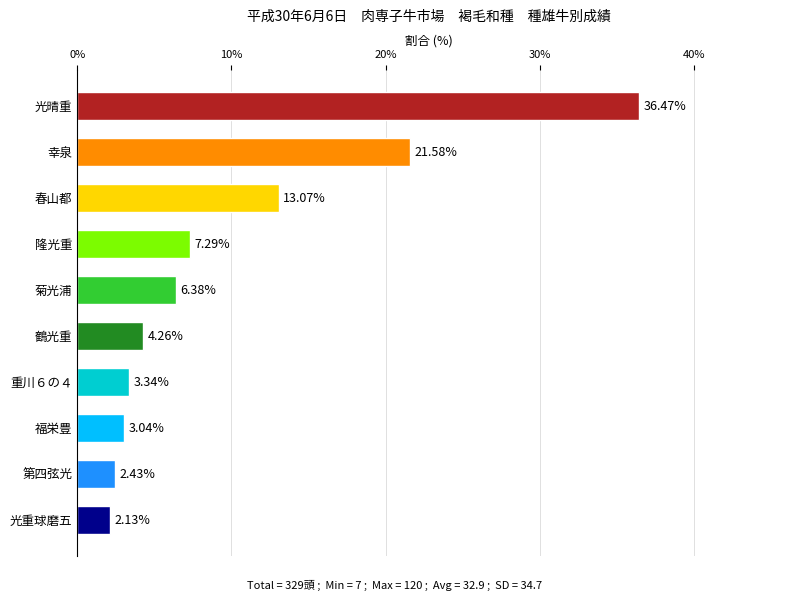

At which label is the value closest to 19?

幸泉